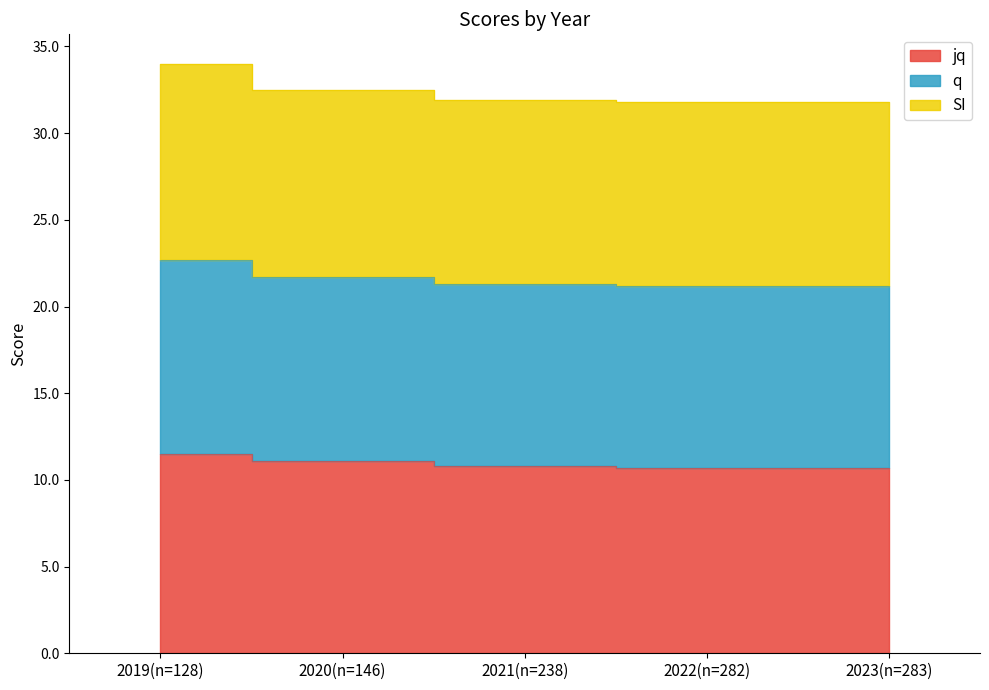

Which series has the largest range (max minus min)?

q